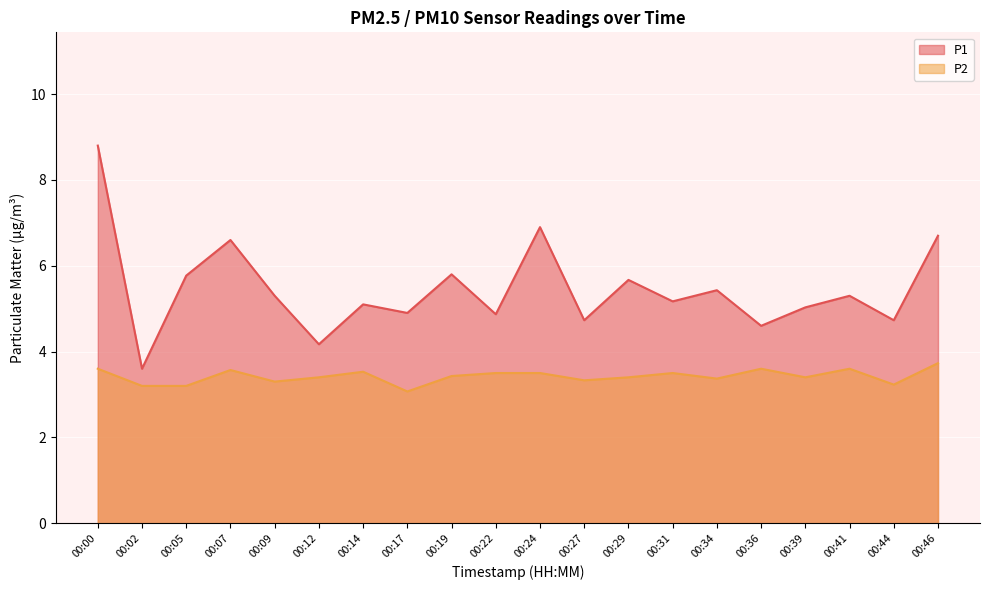

True or false: P2 has a value of 1.8 at 00:17.

False